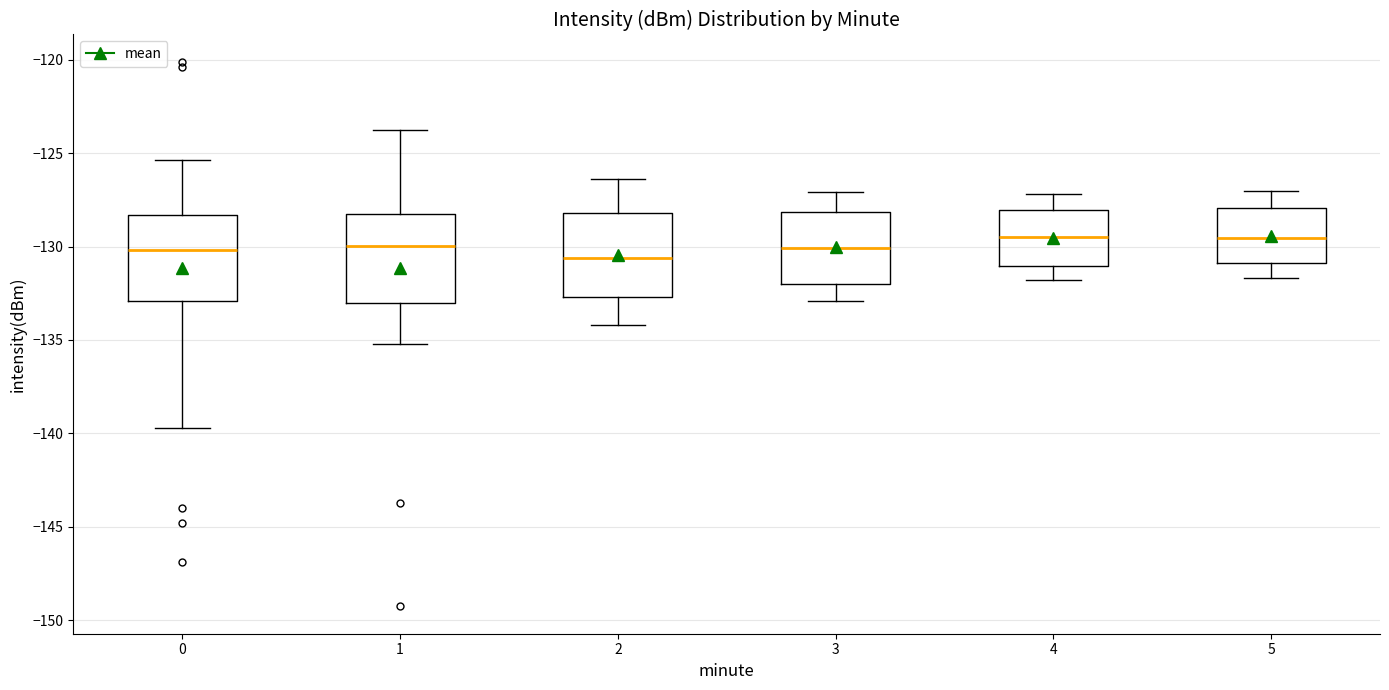

Where does the upper whisker of the box at x = 0 end on the y-axis? The values are not printed on the chart, so give them approximately, as read against the axis.

-125.5